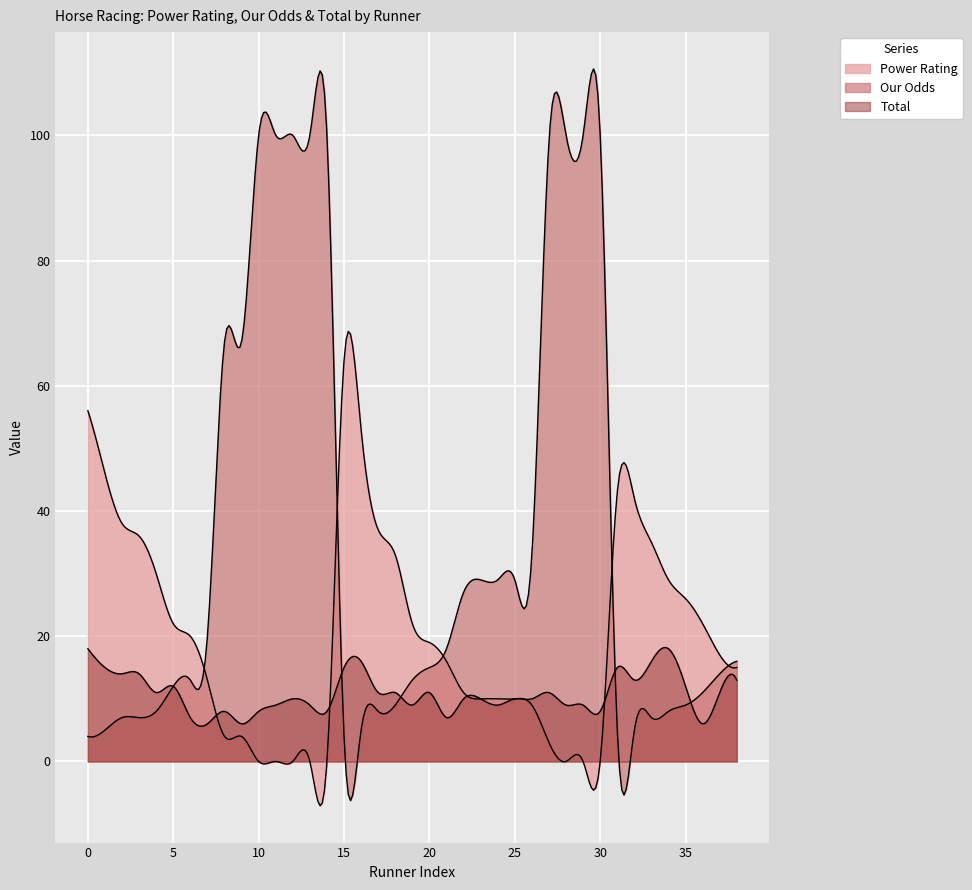

Is it true that Power Rating equals 4 at 9?

True